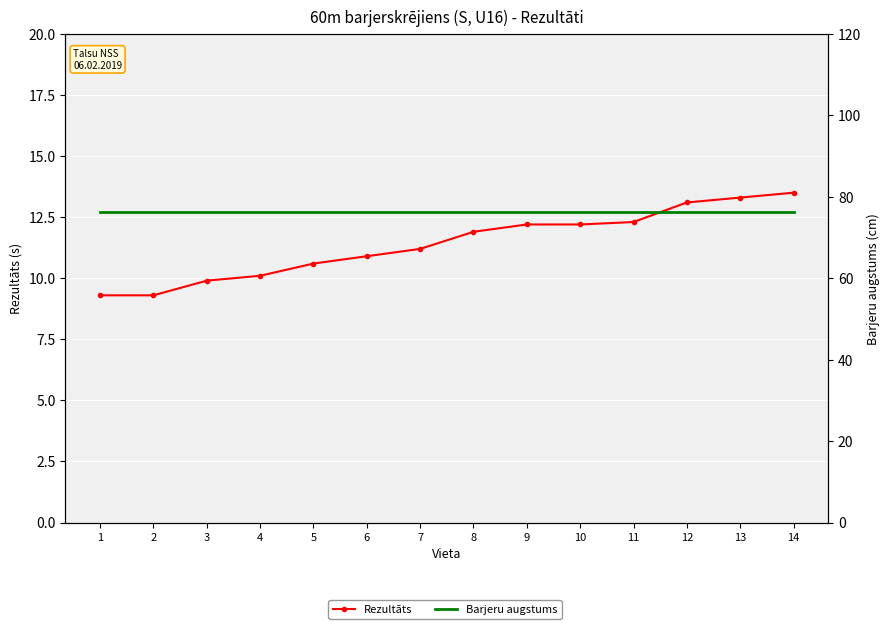

What are all the series names shown in the legend?

Rezultāts, Barjeru augstums